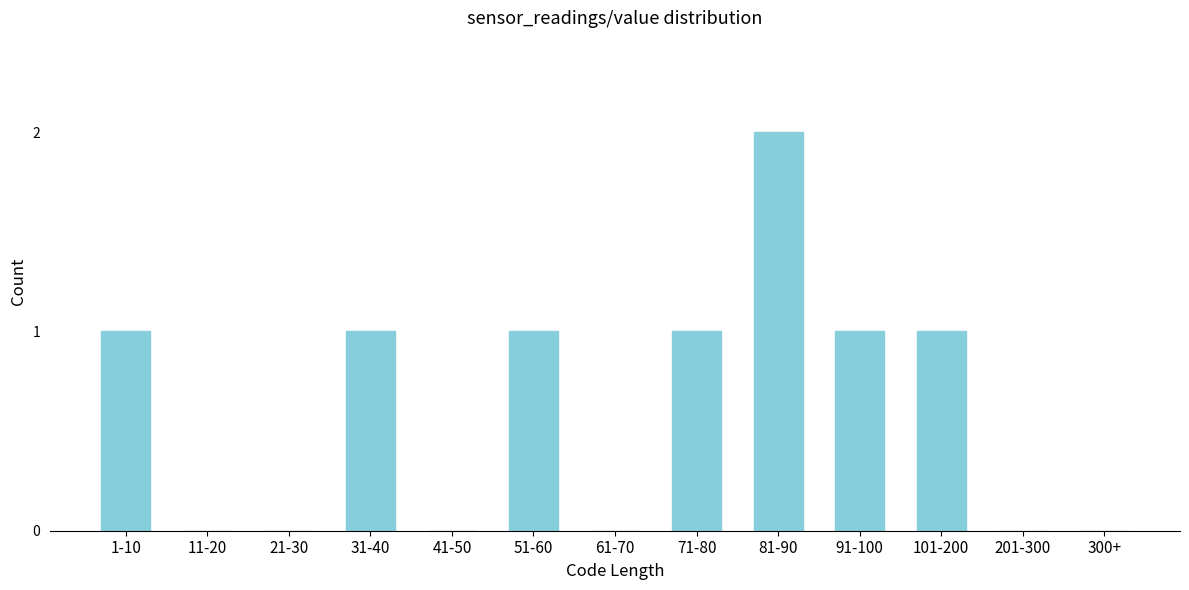

Reading left to right, what are all the values shown in this chart?

1-10=1	11-20=0	21-30=0	31-40=1	41-50=0	51-60=1	61-70=0	71-80=1	81-90=2	91-100=1	101-200=1	201-300=0	300+=0